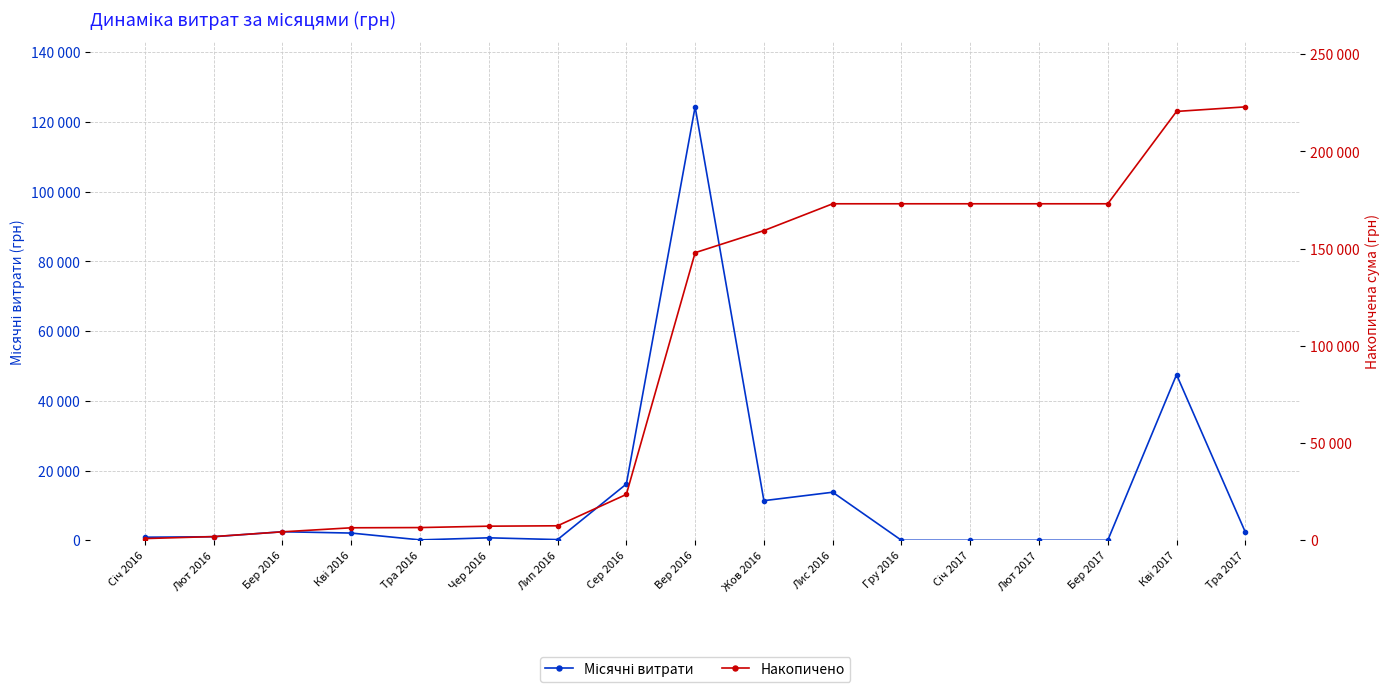

What is the sum of the Накопичено values at Лют 2016 and Бер 2016?

6263.0